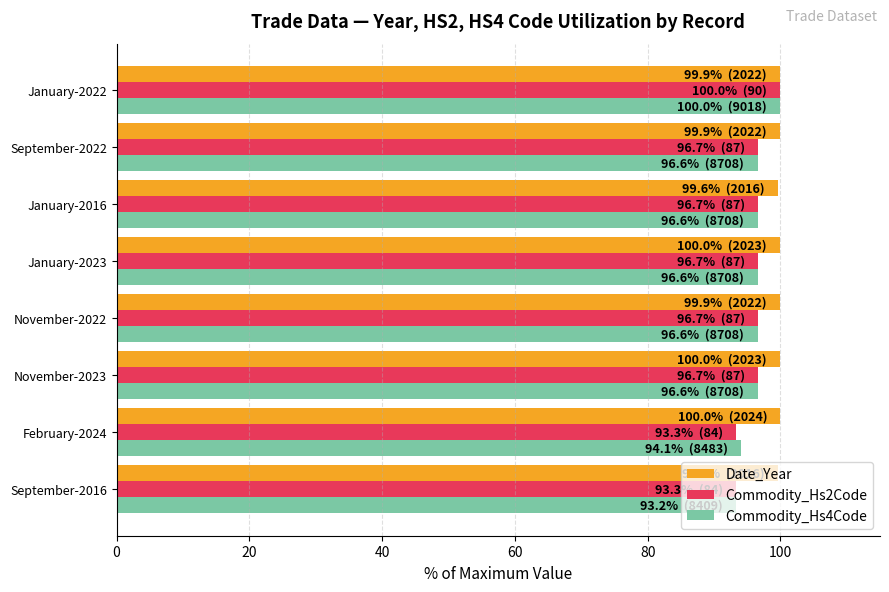

What is the sum of all Commodity_Hs2Code values?

770.0